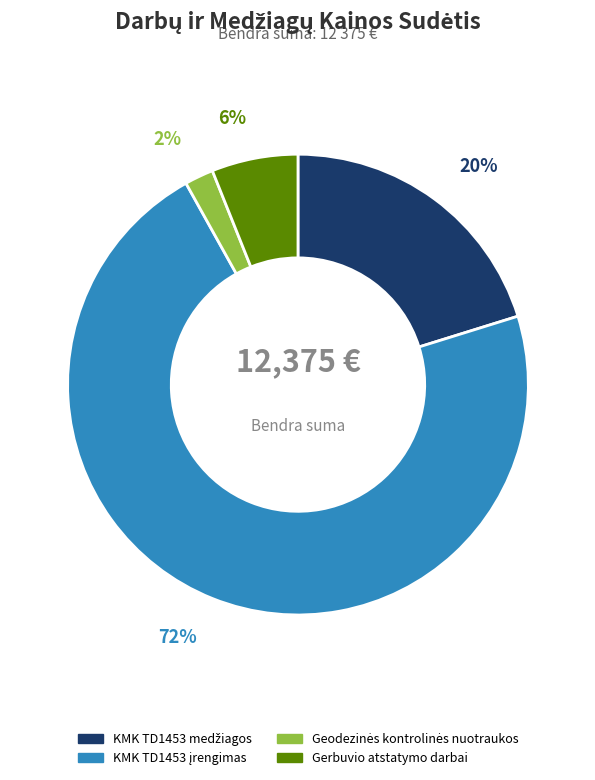

Is it true that Gerbuvio atstatymo darbai is 21% of the pie?

False